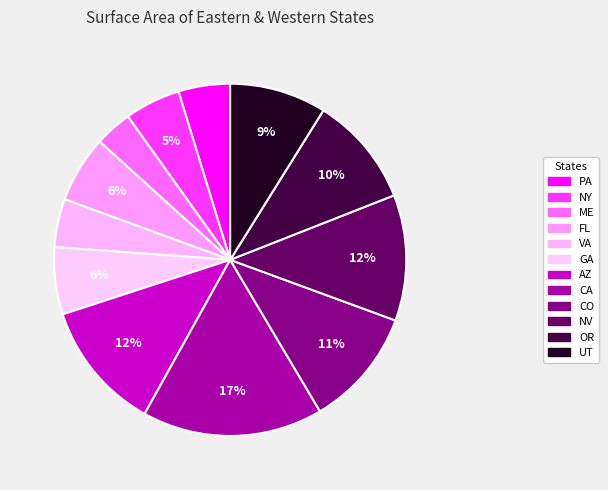

Is FL the majority of the pie?

No